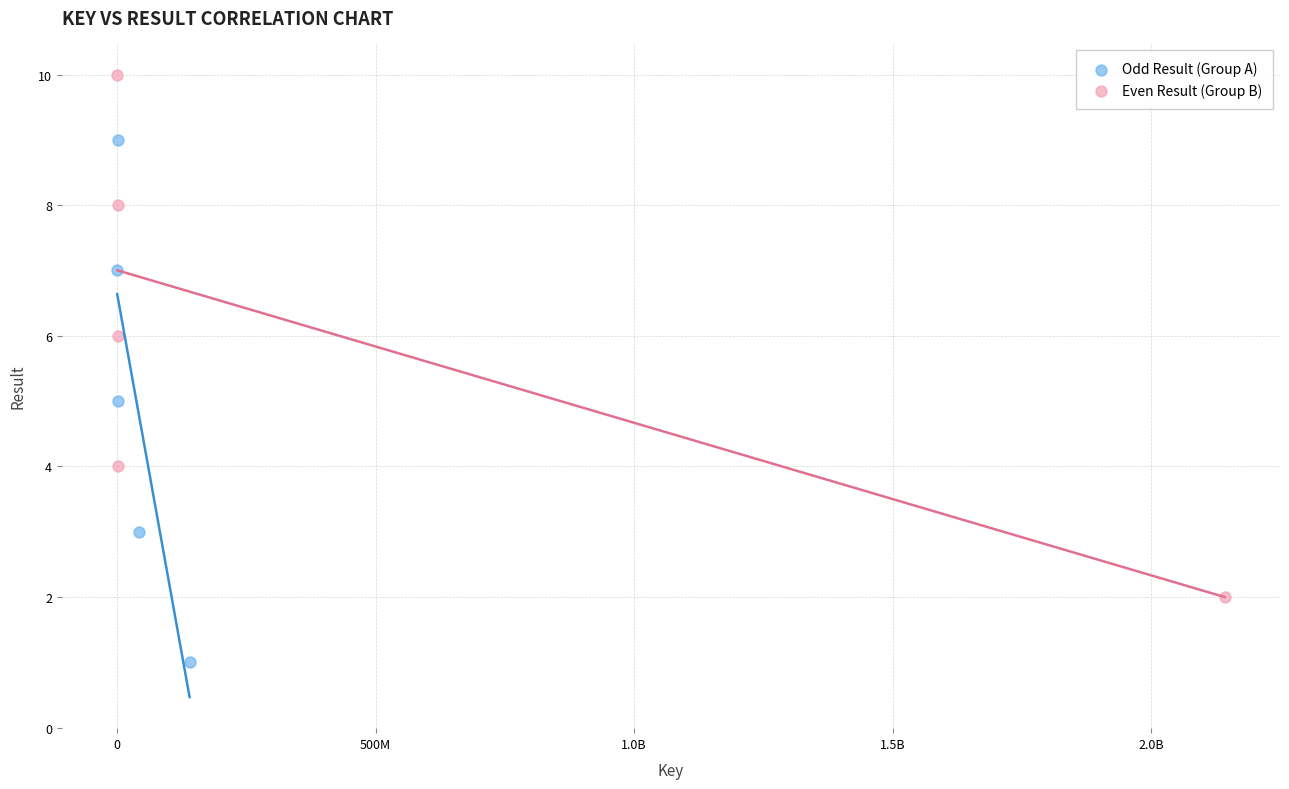

Which series reaches the minimum Y coordinate?

Odd Result (Group A)